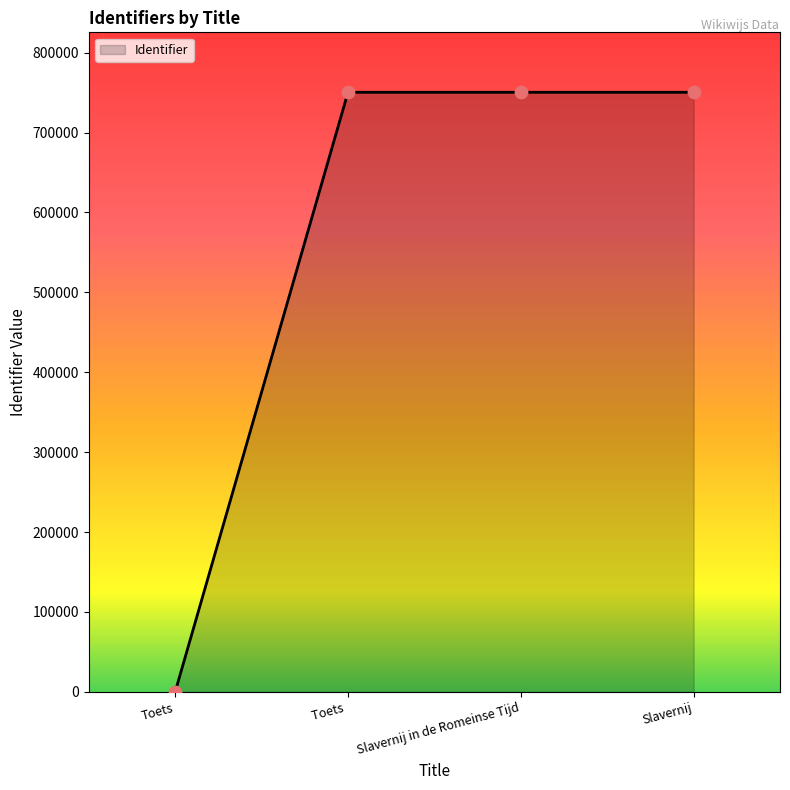

What is the change in value from Toets  to Slavernij in de Romeinse Tijd?

+1